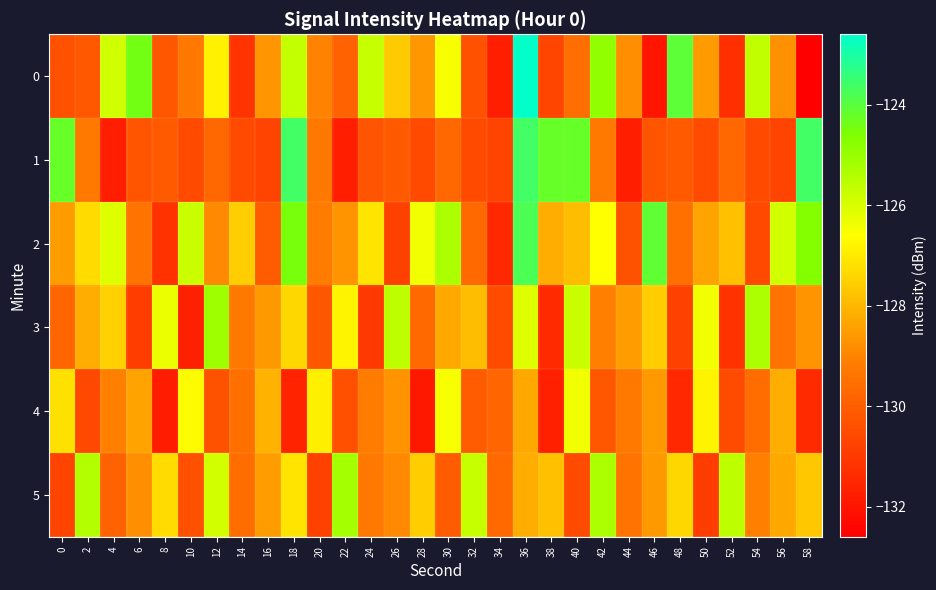

Rank the series by their maximum value, from highest to lowest.

0, 1, 2, 3, 5, 4